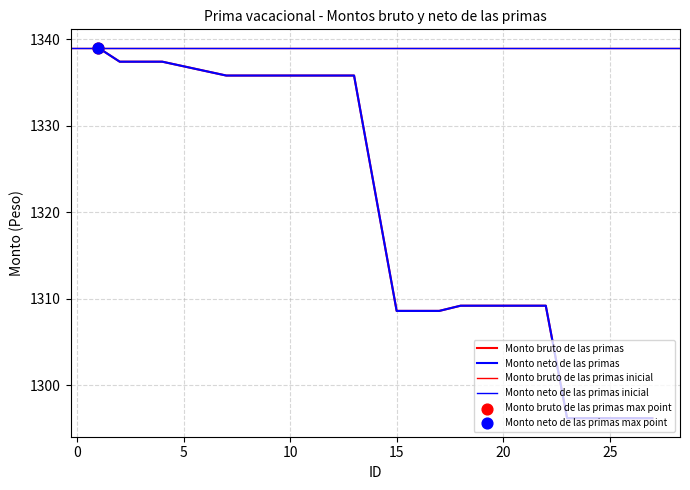

At how many categories does at least one series exceed 1298?

19